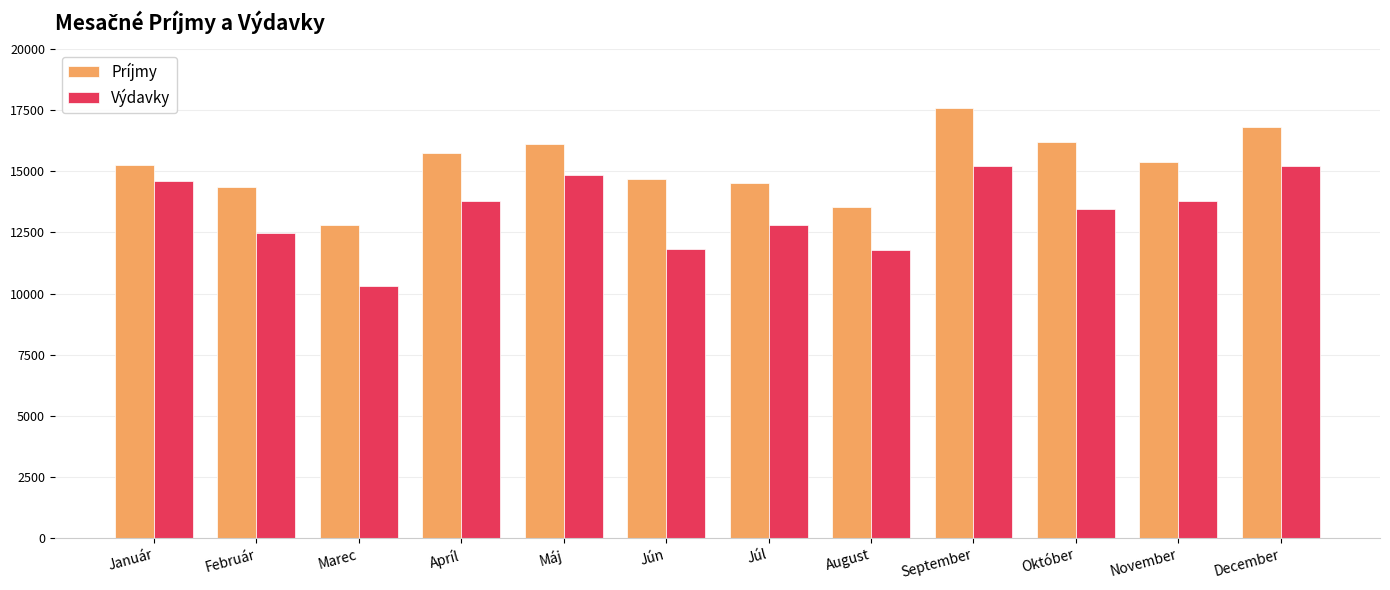

The Výdavky series shows 13789 at Apríl. True or false?

True